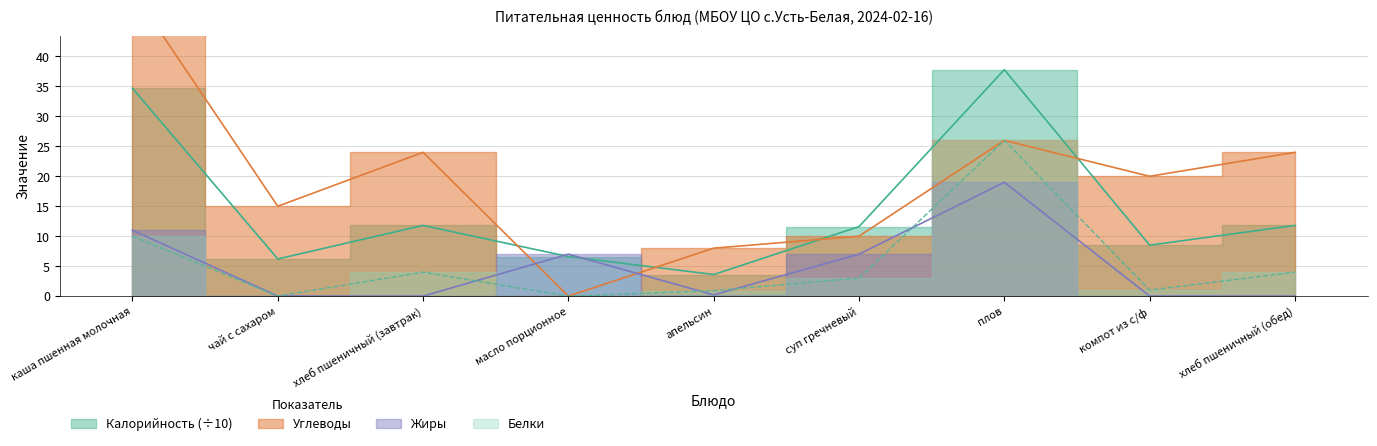

What is the value of the Углеводы point at the 7th from the left?

26.0